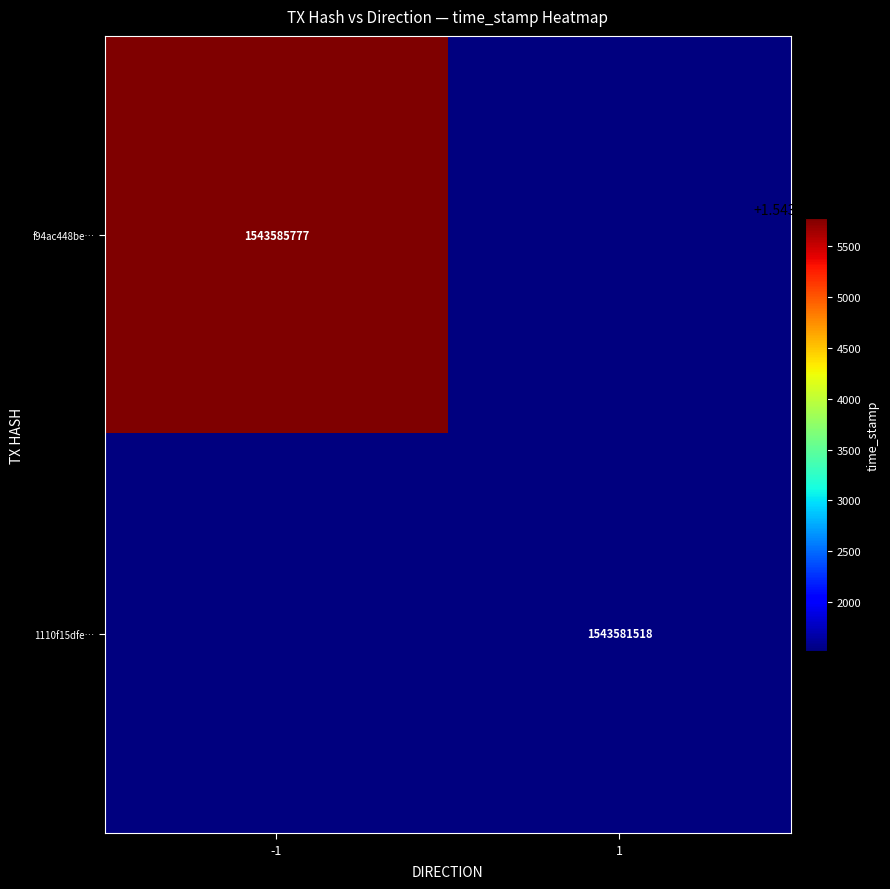

The value of f94ac448be… at -1 is 1011760081. True or false?

False